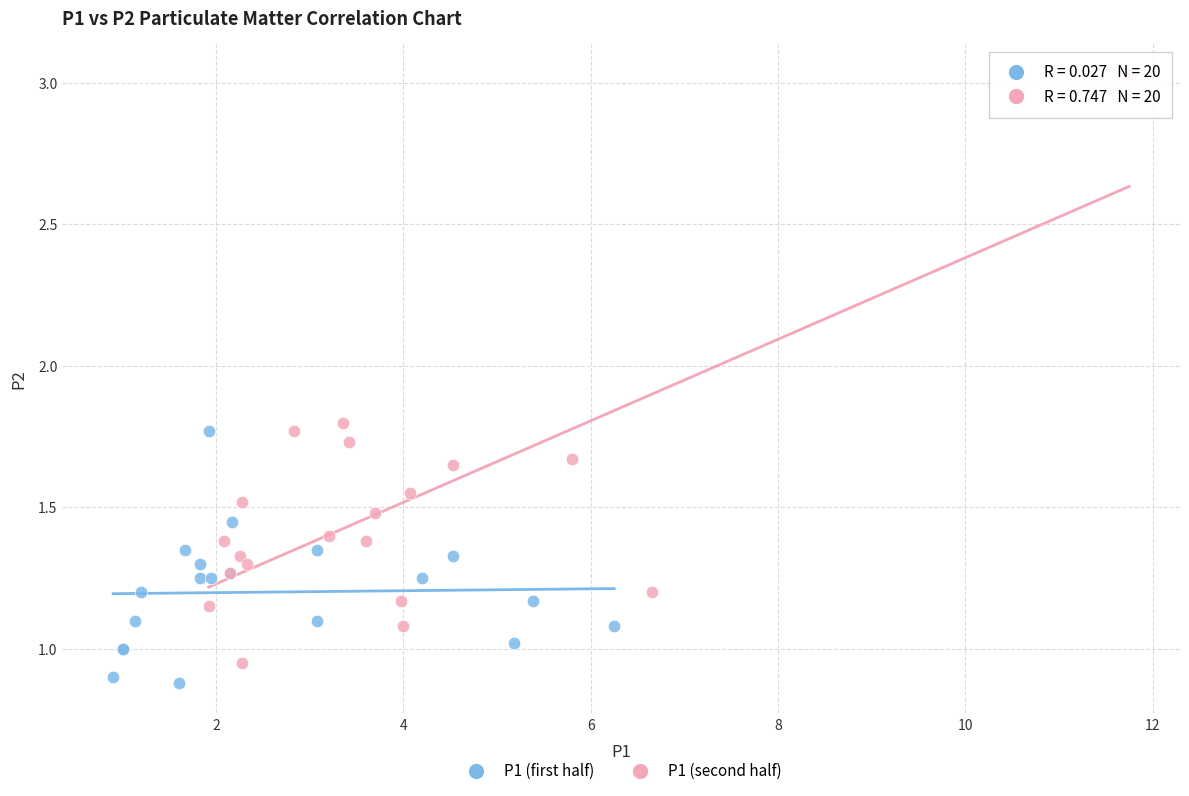

Which series has the widest spread of Y values?

P1 (second half)